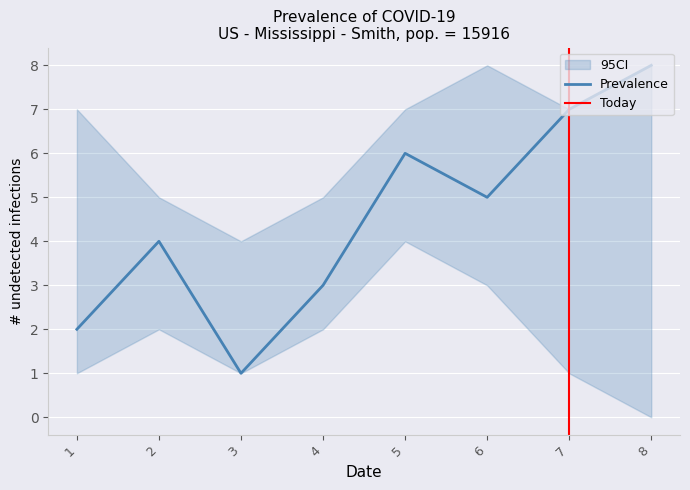

Between 7 and 6, which is larger?

7